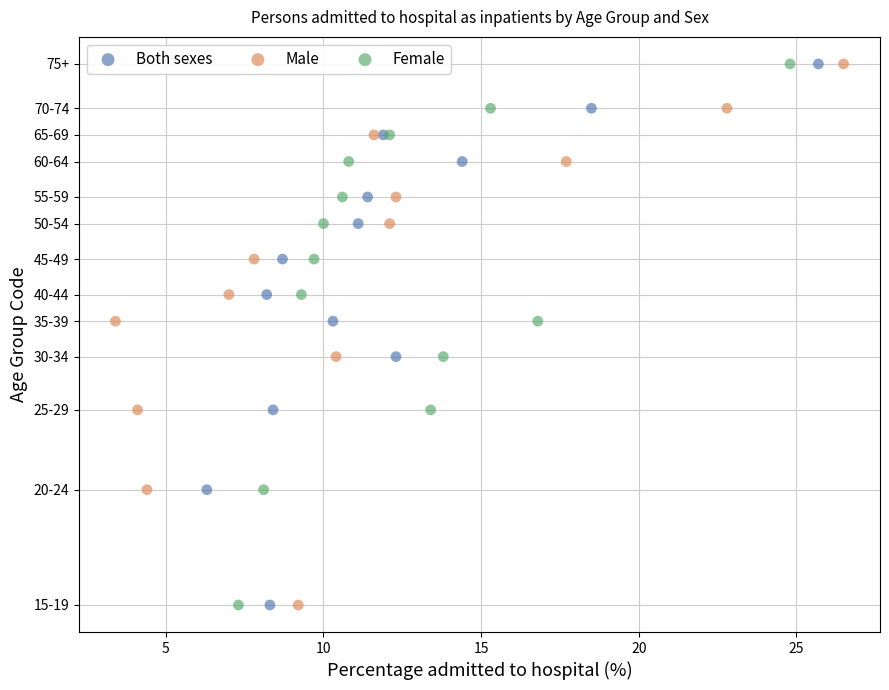

What are all the series names shown in the legend?

Both sexes, Male, Female